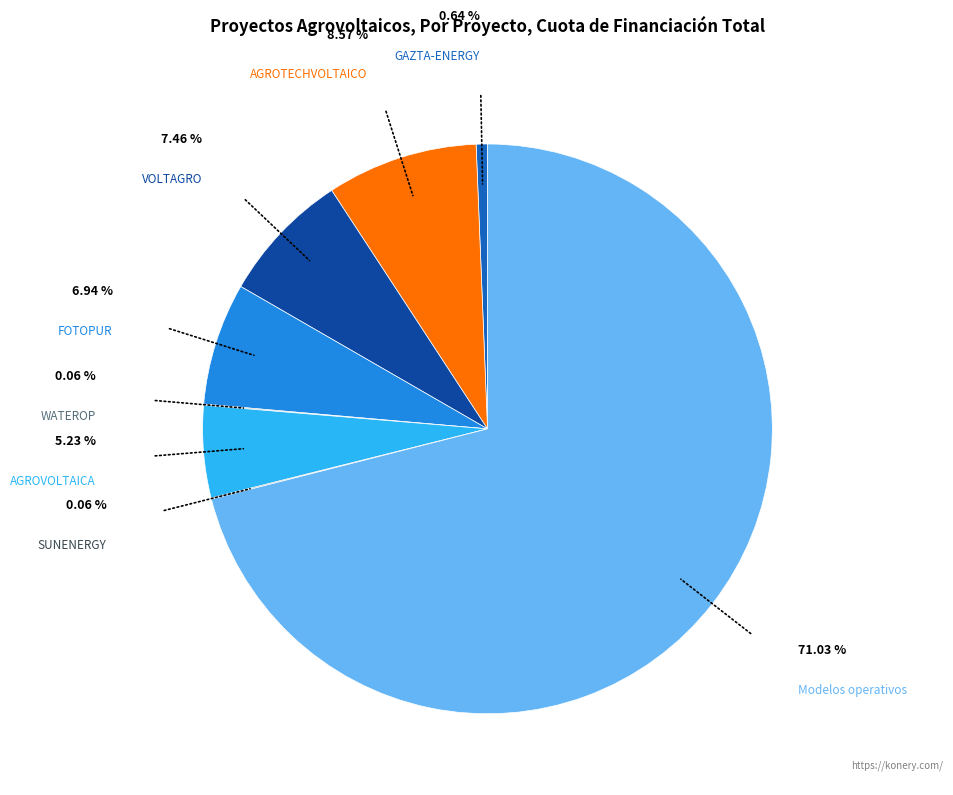

Is there a majority slice in this chart?

Yes